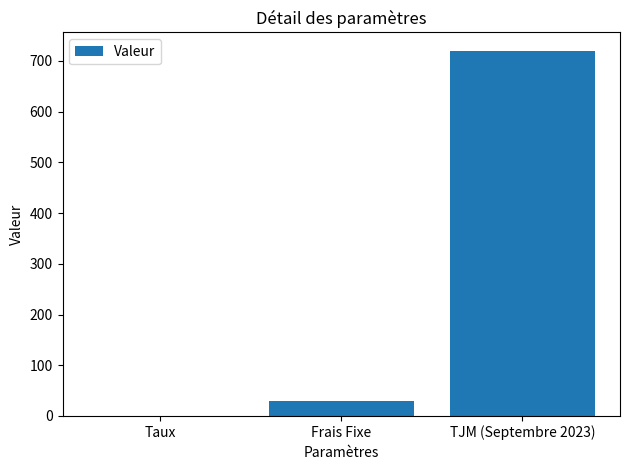

What is the greatest value displayed?

720.0